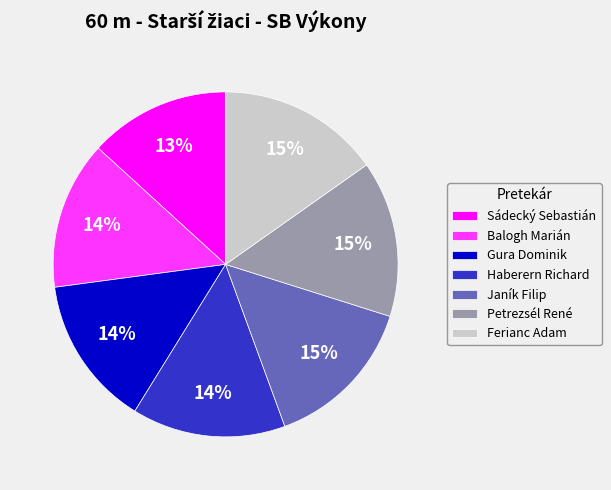

What is the smallest slice in the pie chart?

Sádecký Sebastián